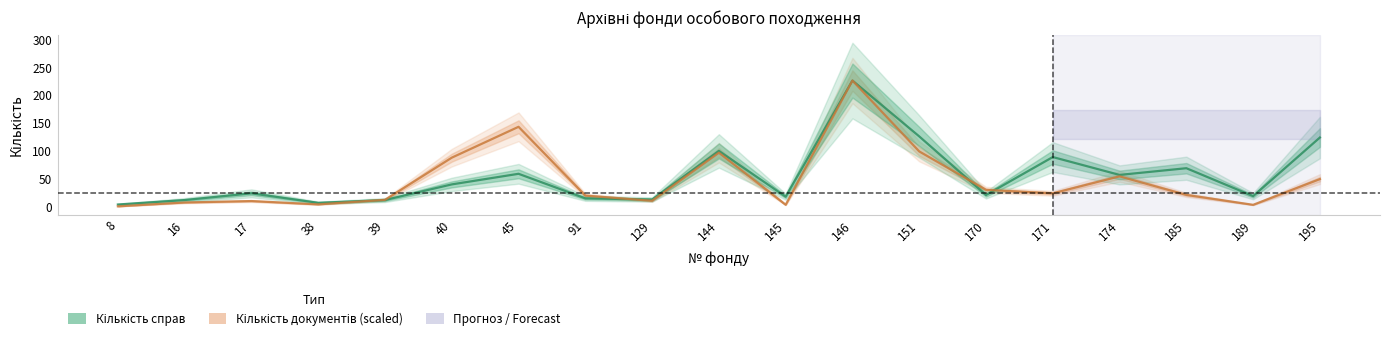

After their last crossing, which series has the higher values: Кількість справ or Кількість документів (scaled)?

Кількість справ